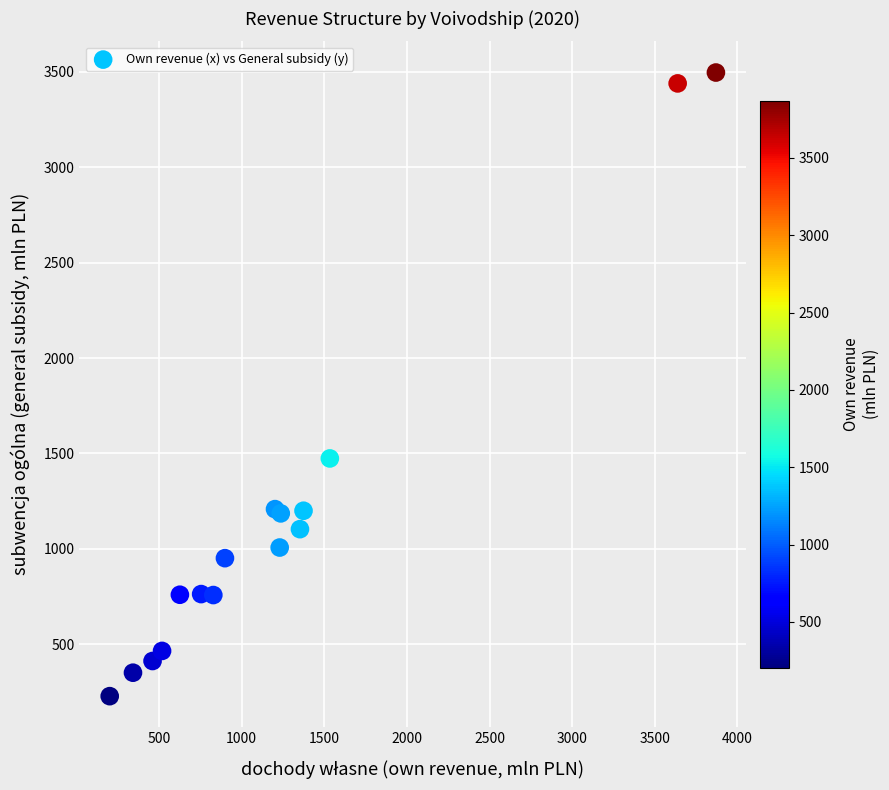

What Y value in the scatter plot is closest to 1861?

1473.4